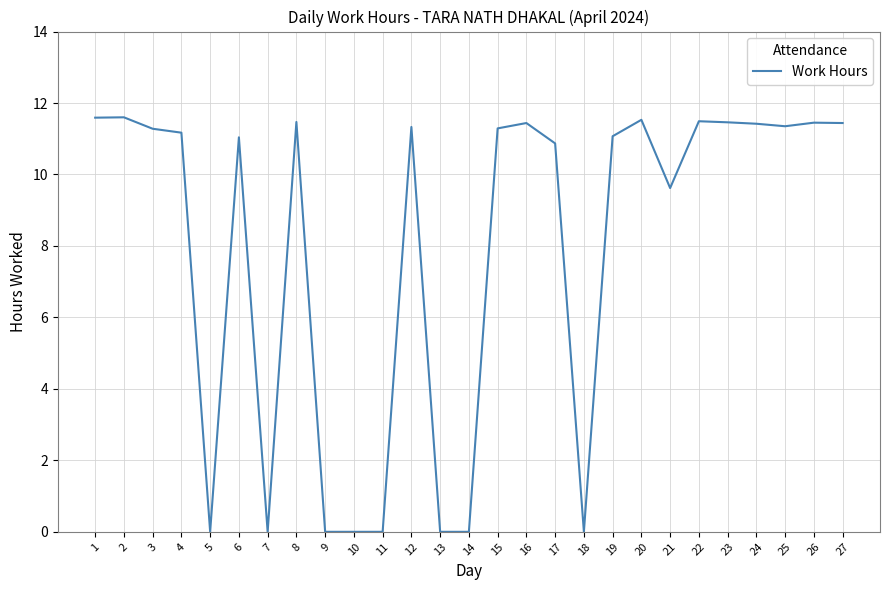

Approximately how many times larger is the value at 12 compared to 17?

1.0